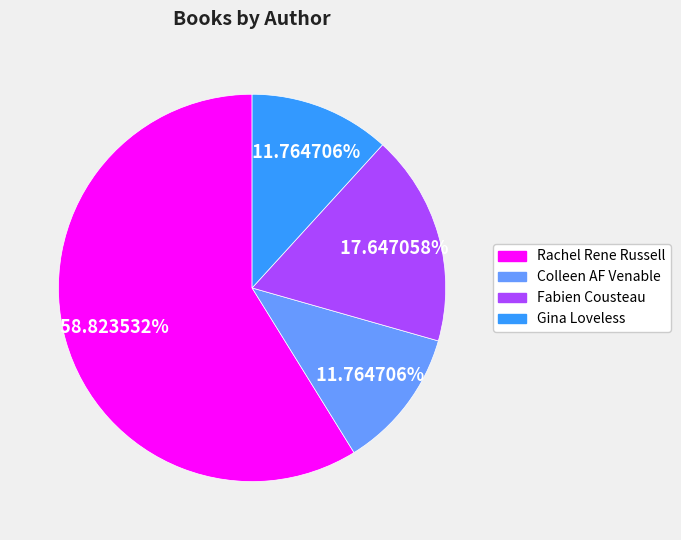

Does any single category account for the majority?

Yes